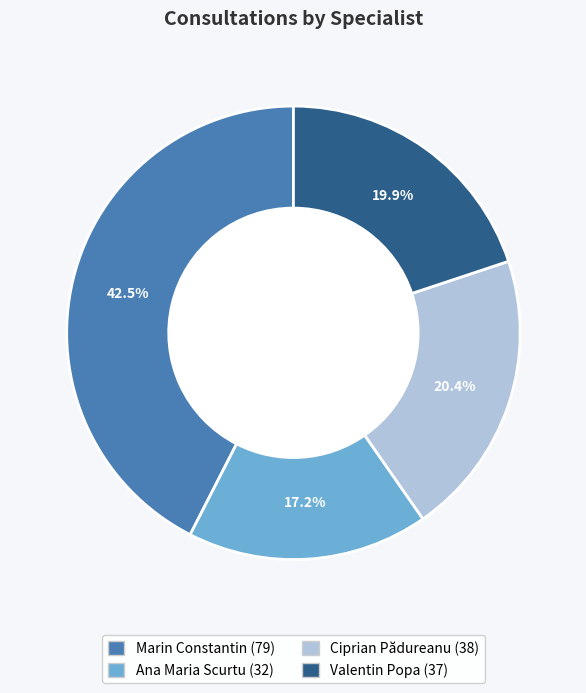

Which category has the smallest portion of the pie?

Ana Maria Scurtu